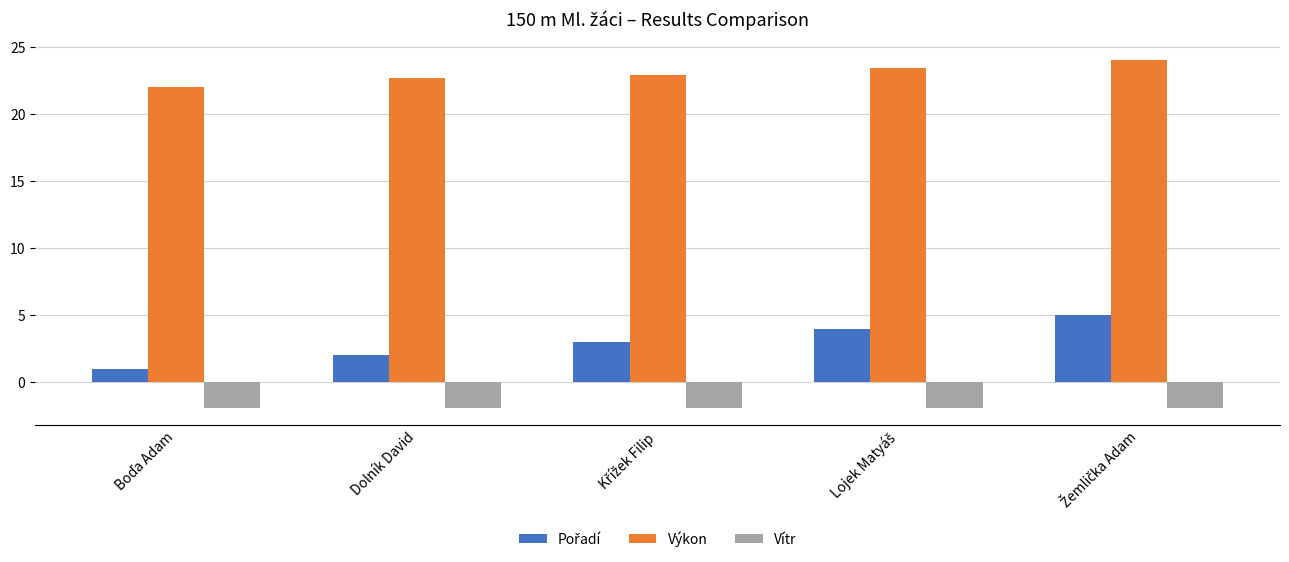

The value of Vítr at Dolník David is -1.9. True or false?

True